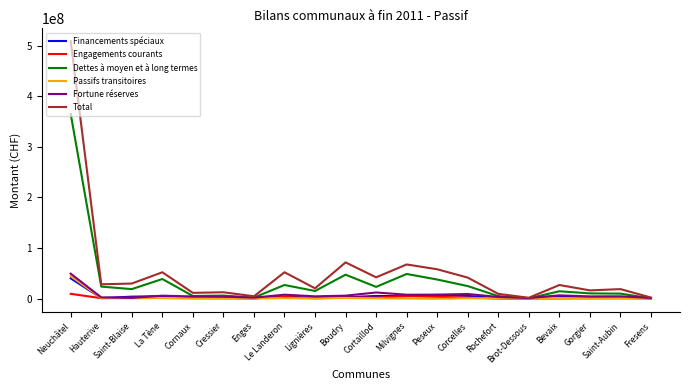

What is the spread (max minus min) of values at Saint-Blaise?

29261725